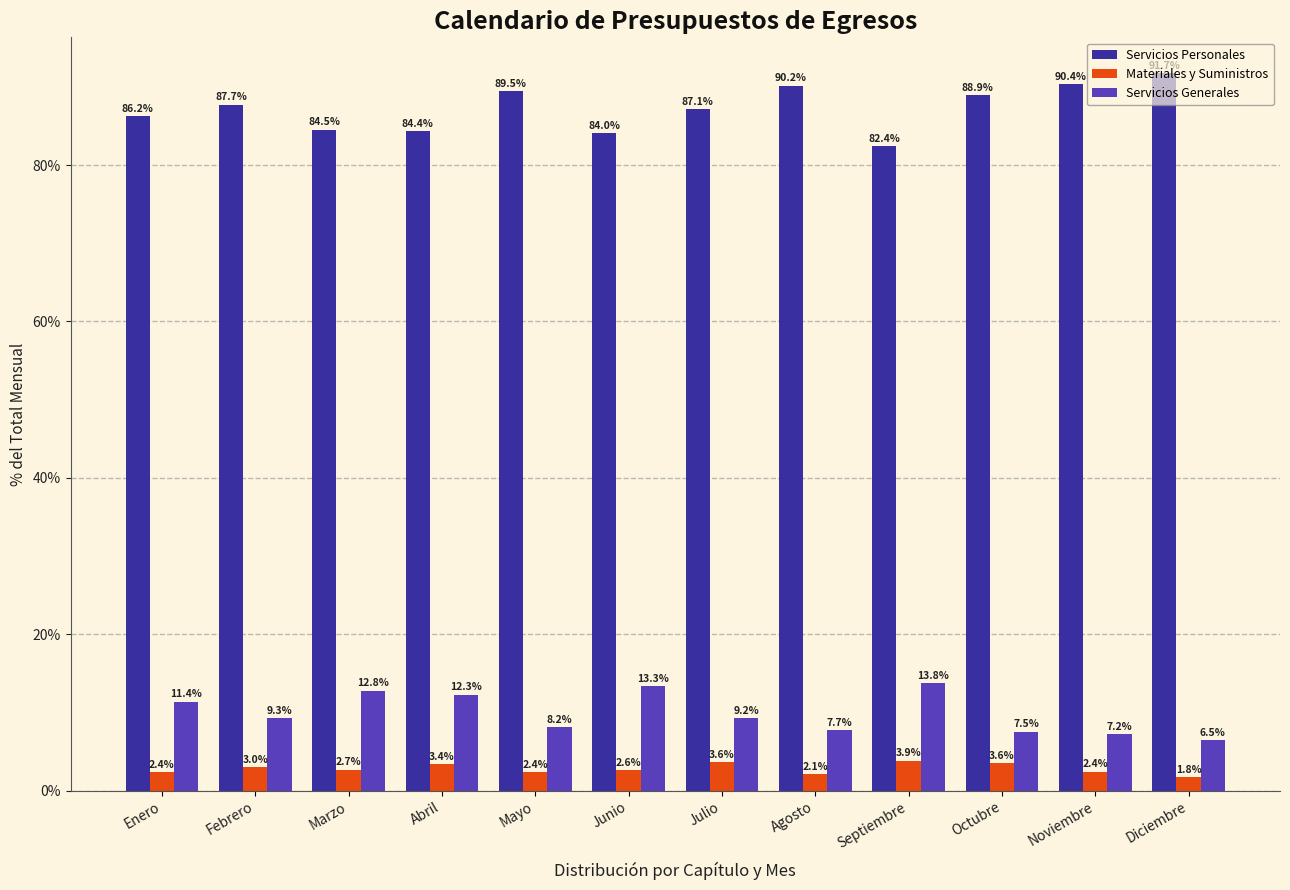

At how many categories does at least one series exceed 88?

5